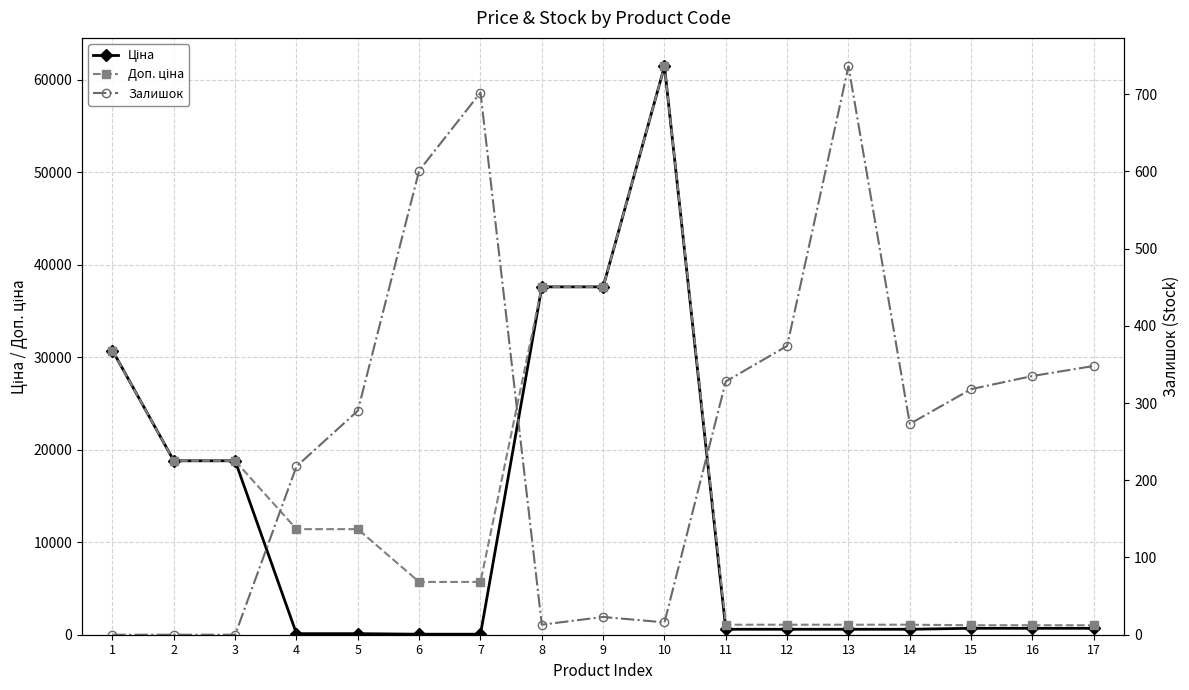

List the series in order of their overall mean, highest first.

Доп. ціна, Ціна, Залишок